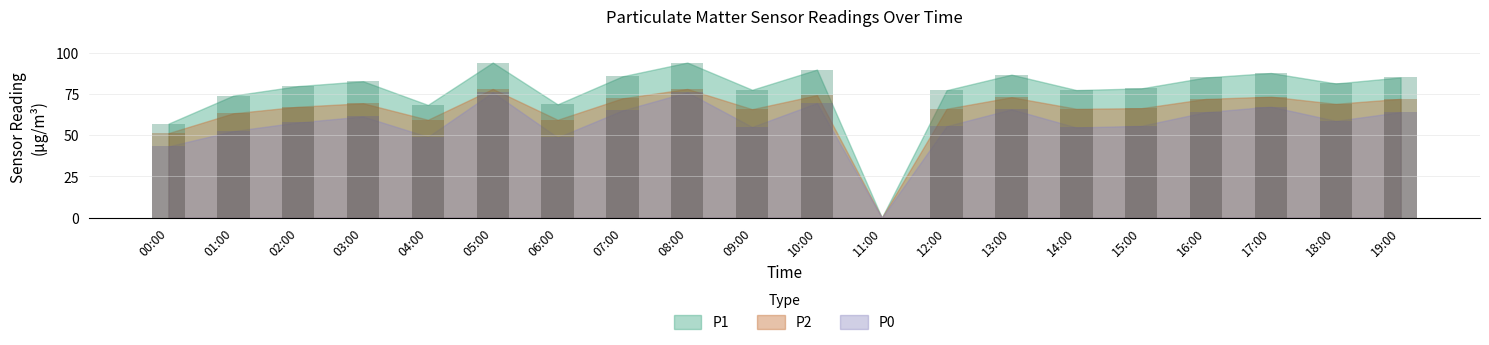

What is the difference between the P0 values at 18:00 and 16:00?

5.3